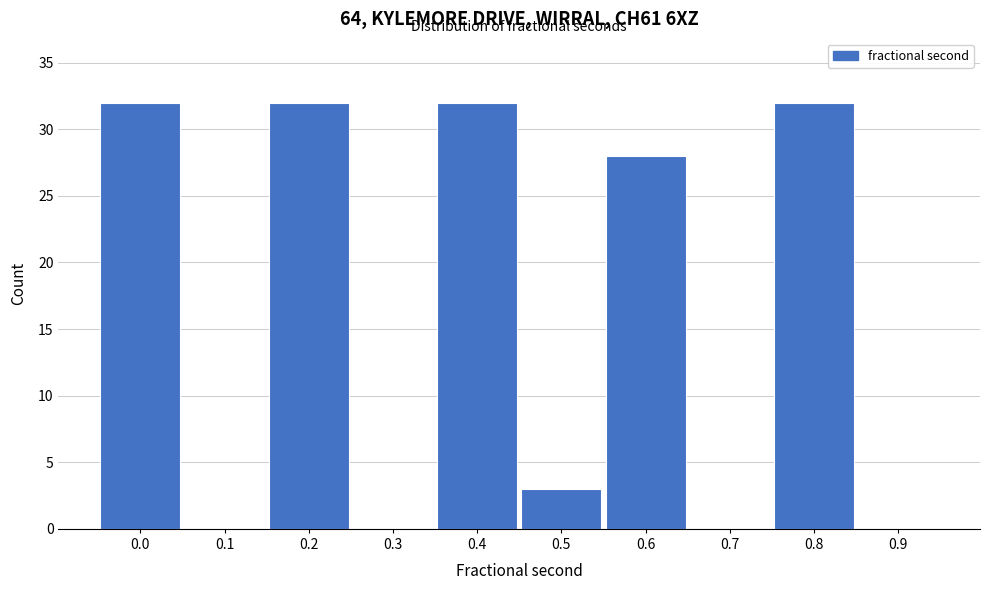

Reading left to right, transcribe all the data shown in this chart.

0.0=32	0.1=0	0.2=32	0.3=0	0.4=32	0.5=3	0.6=28	0.7=0	0.8=32	0.9=0